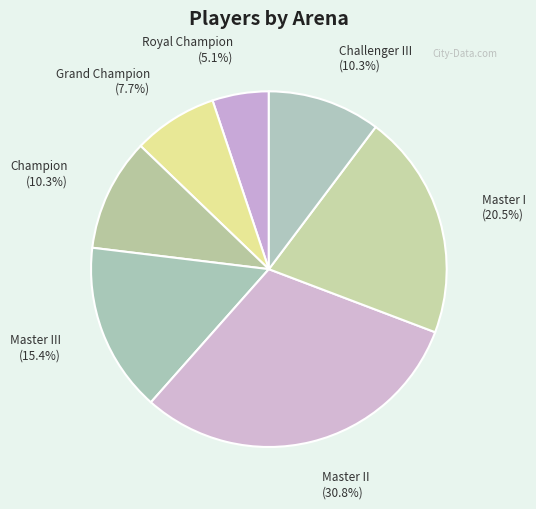

The Royal Champion slice represents 5% of the pie. True or false?

True